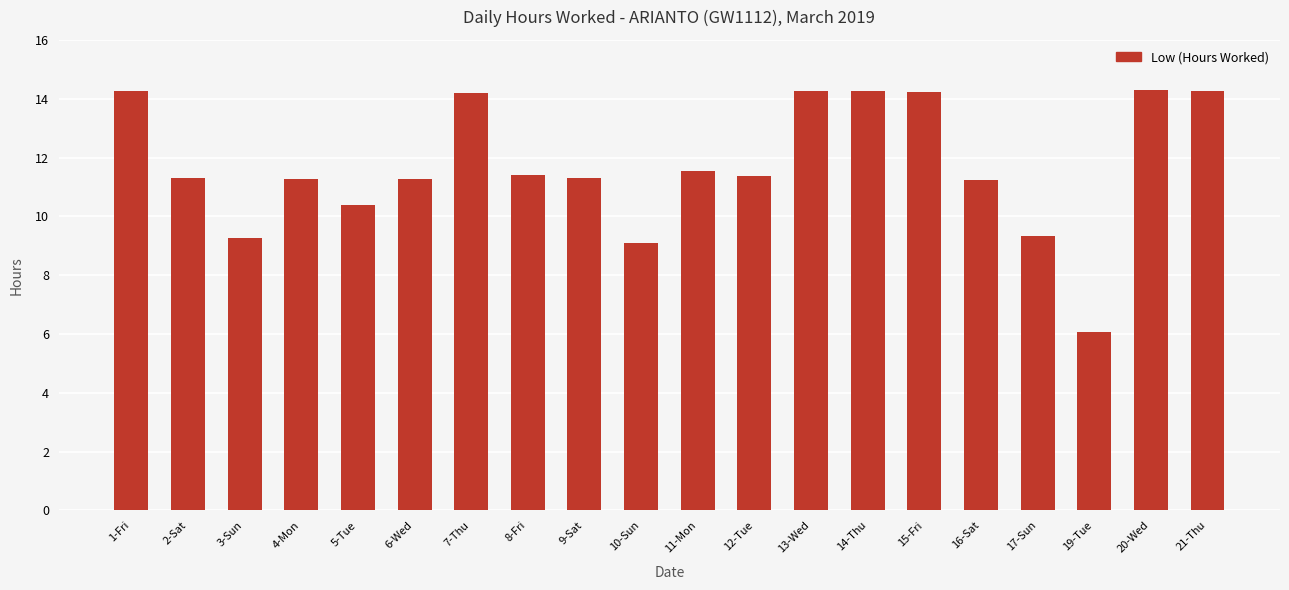

At which category does the chart reach its minimum across all series?

19-Tue